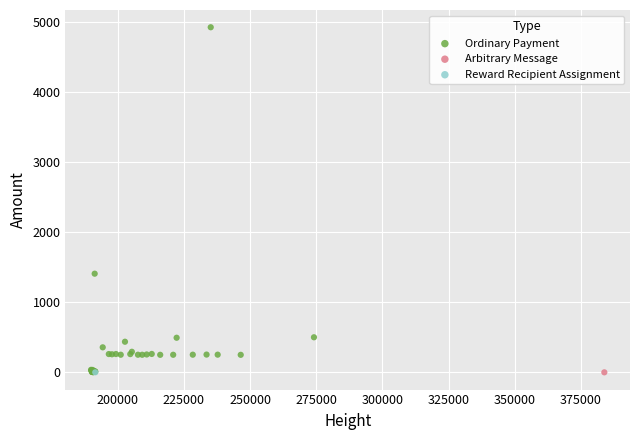

What are all the series names shown in the legend?

Ordinary Payment, Arbitrary Message, Reward Recipient Assignment